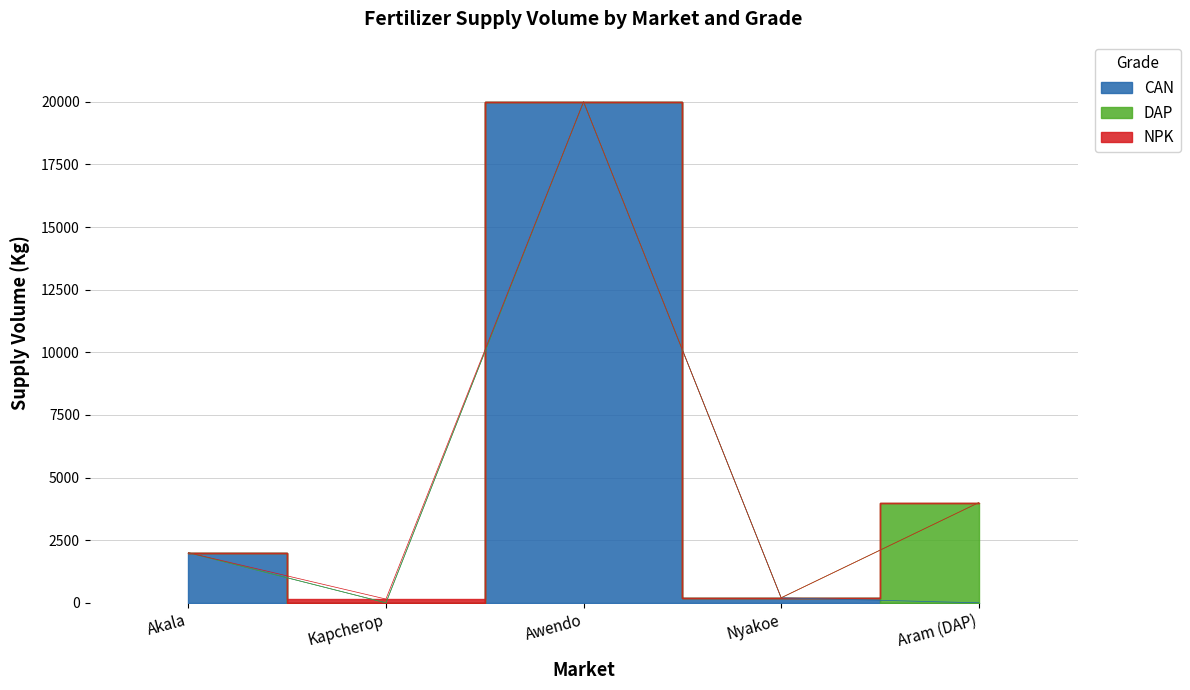

Rank the series by their average value, from lowest to highest.

NPK, DAP, CAN